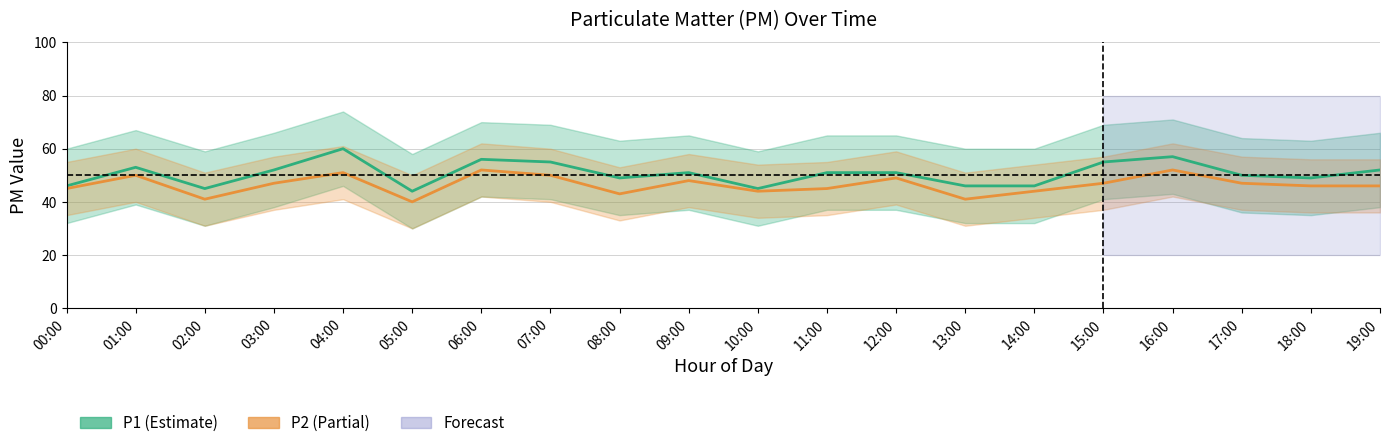

What is the sum of all P2 values?

928